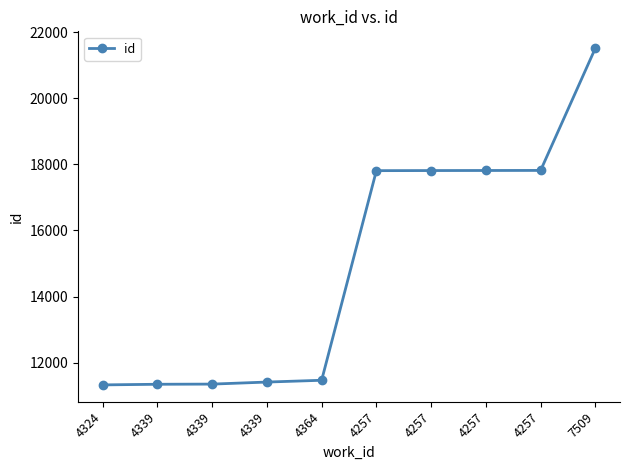

How many categories are shown in the chart?

10